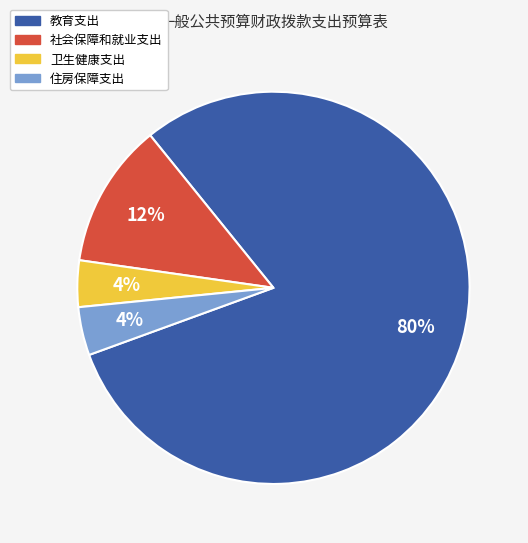

True or false: 社会保障和就业支出 accounts for 1% of the total.

False